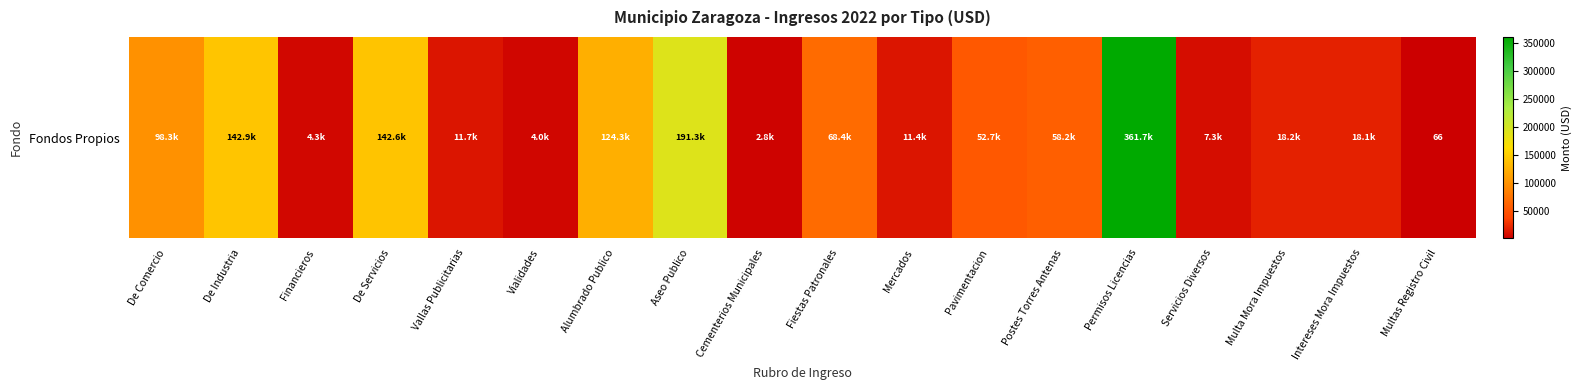

Rank the categories by value from lowest to highest.

Multas Registro Civil, Cementerios Municipales, Vialidades, Financieros, Servicios Diversos, Mercados, Vallas Publicitarias, Intereses Mora Impuestos, Multa Mora Impuestos, Pavimentacion, Postes Torres Antenas, Fiestas Patronales, De Comercio, Alumbrado Publico, De Servicios, De Industria, Aseo Publico, Permisos Licencias